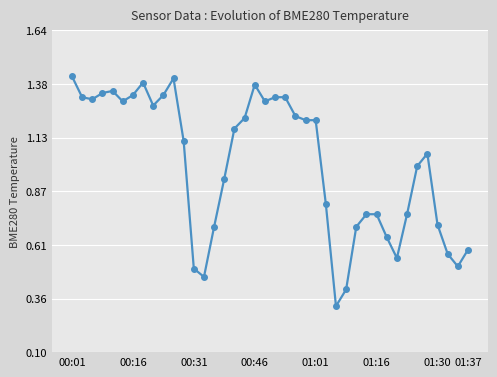

What is the difference between the second highest and second lowest values?

1.0